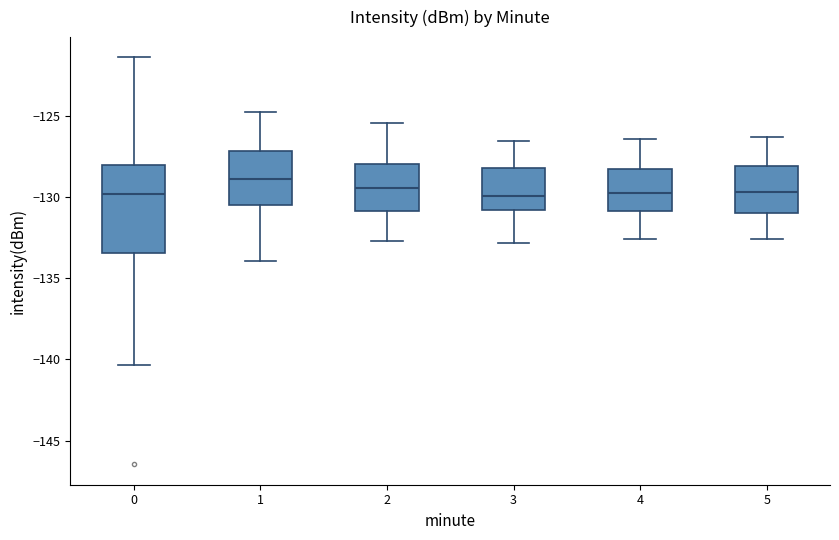

Reading left to right, read every box against the y-axis: the position of its median line, the range the box covers, and the ends of its whiskers. The values are not printed on the chart, so give them approximately, as read against the axis.

0: median -130.0, box -133.5 to -128.0, whiskers -140.5 to -121.5
1: median -129.0, box -130.5 to -127.0, whiskers -134.0 to -124.5
2: median -129.5, box -131.0 to -128.0, whiskers -132.5 to -125.5
3: median -130.0, box -131.0 to -128.0, whiskers -133.0 to -126.5
4: median -129.5, box -131.0 to -128.0, whiskers -132.5 to -126.5
5: median -129.5, box -131.0 to -128.0, whiskers -132.5 to -126.5